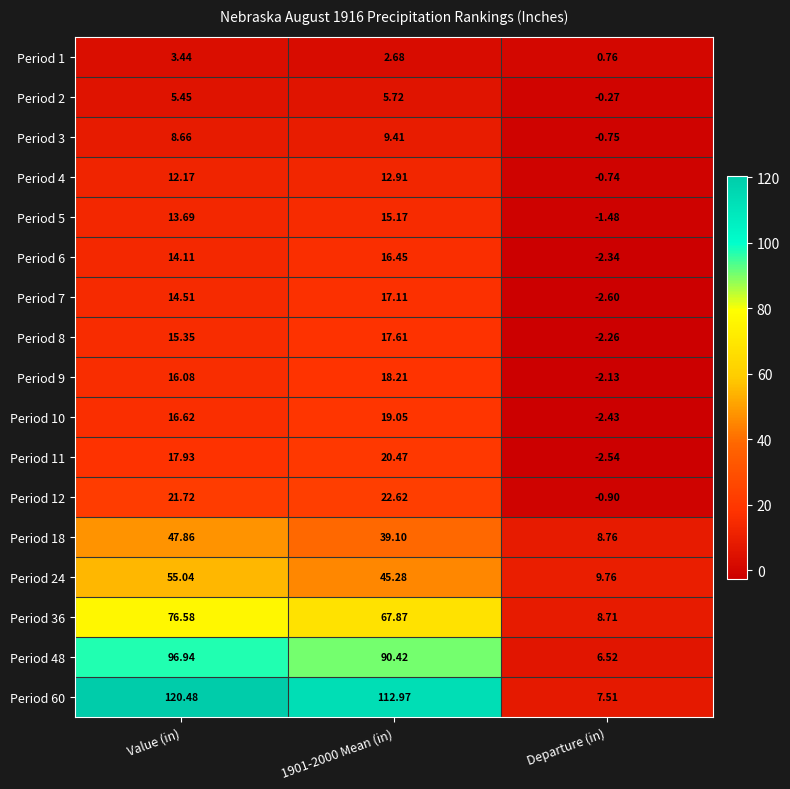

Which category has the highest value across all series?

Value (in)